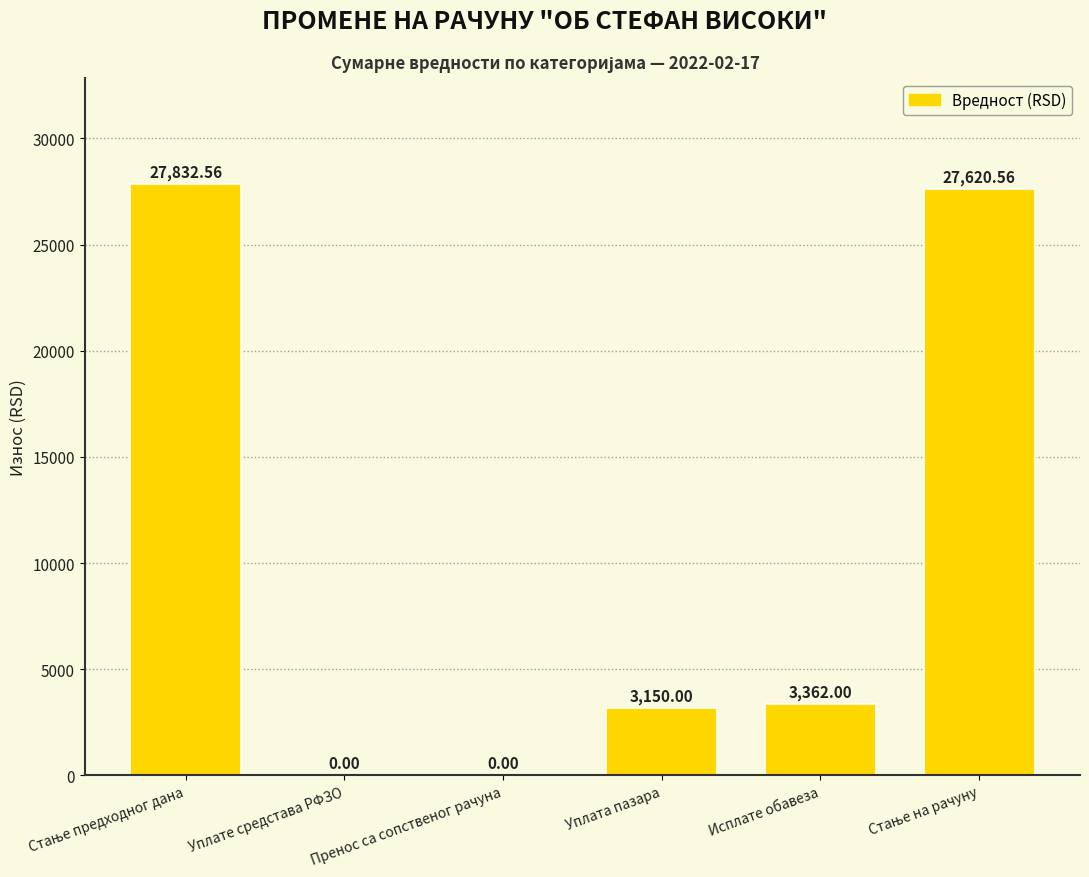

What is the sum of the values at Уплата пазара and Исплате обавеза?

6512.0